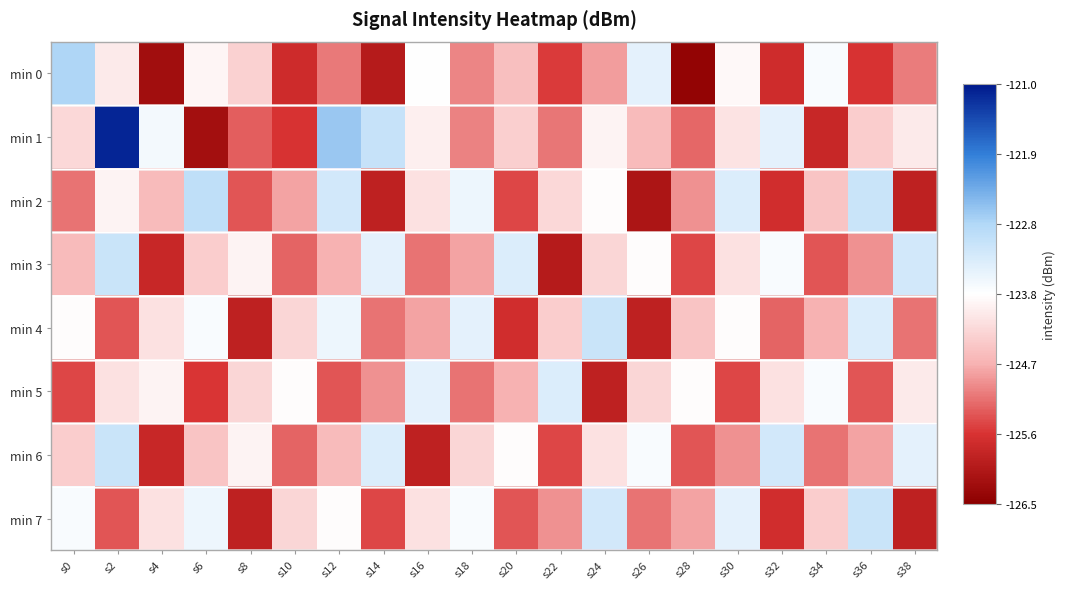

Which series changed the most between s12 and s20?

min 2